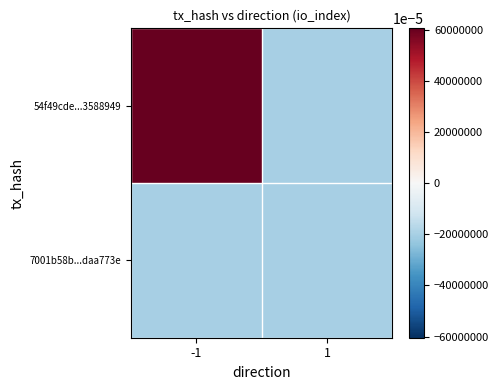

Reading left to right, extract all data points from this chart.

54f49cde...3588949: -1=604.8	1=-202.2
7001b58b...daa773e: -1=-202.2	1=-200.2